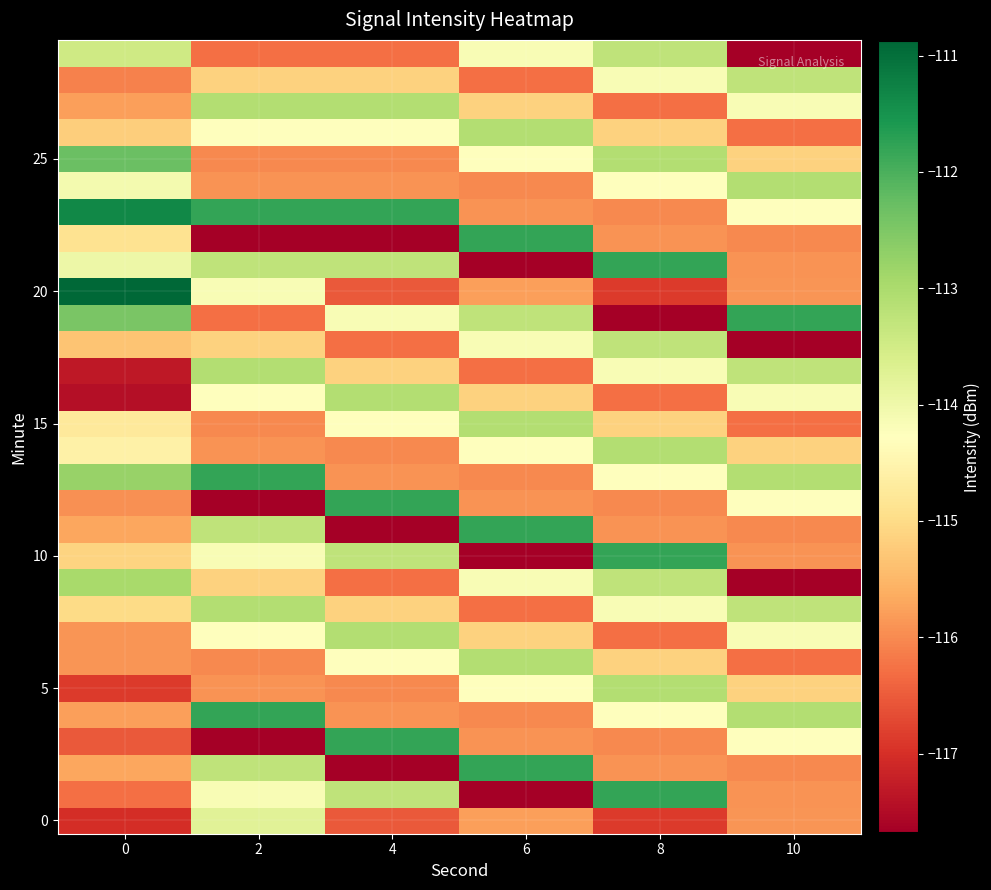

At how many categories does at least one series exceed -113?

6